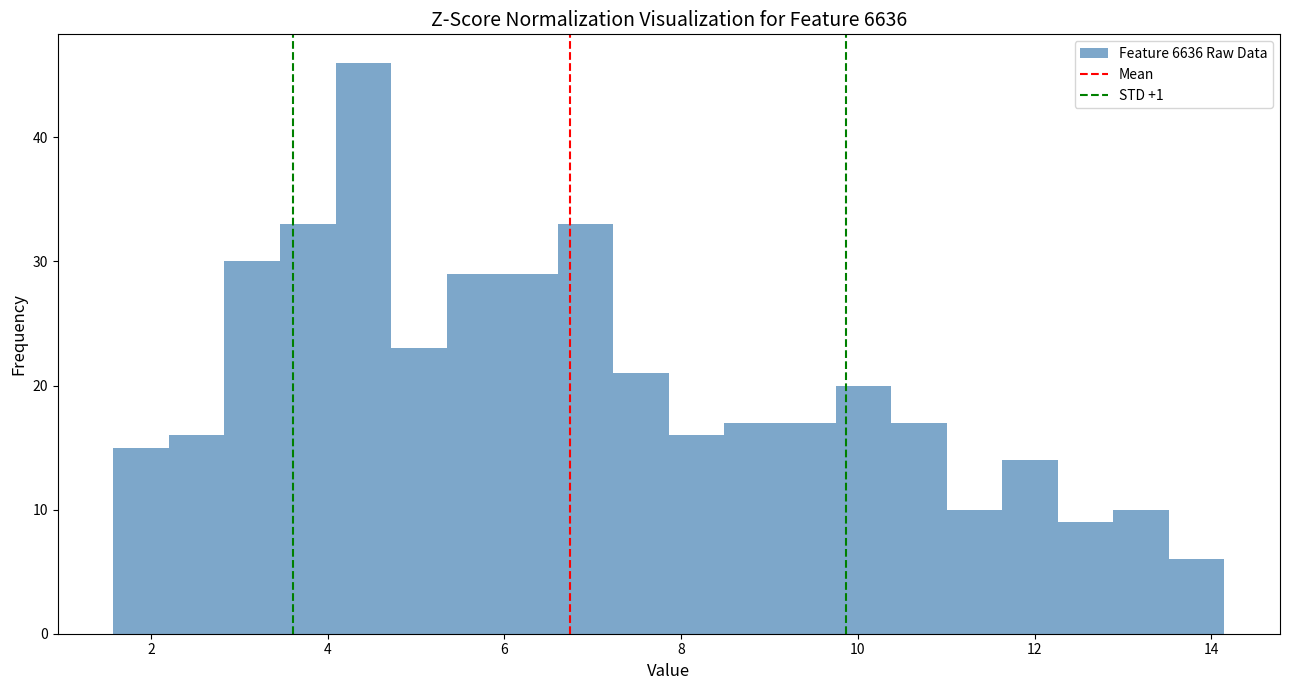

Read against the x-axis, roughly where is the centre of the tallest bar?

4.4